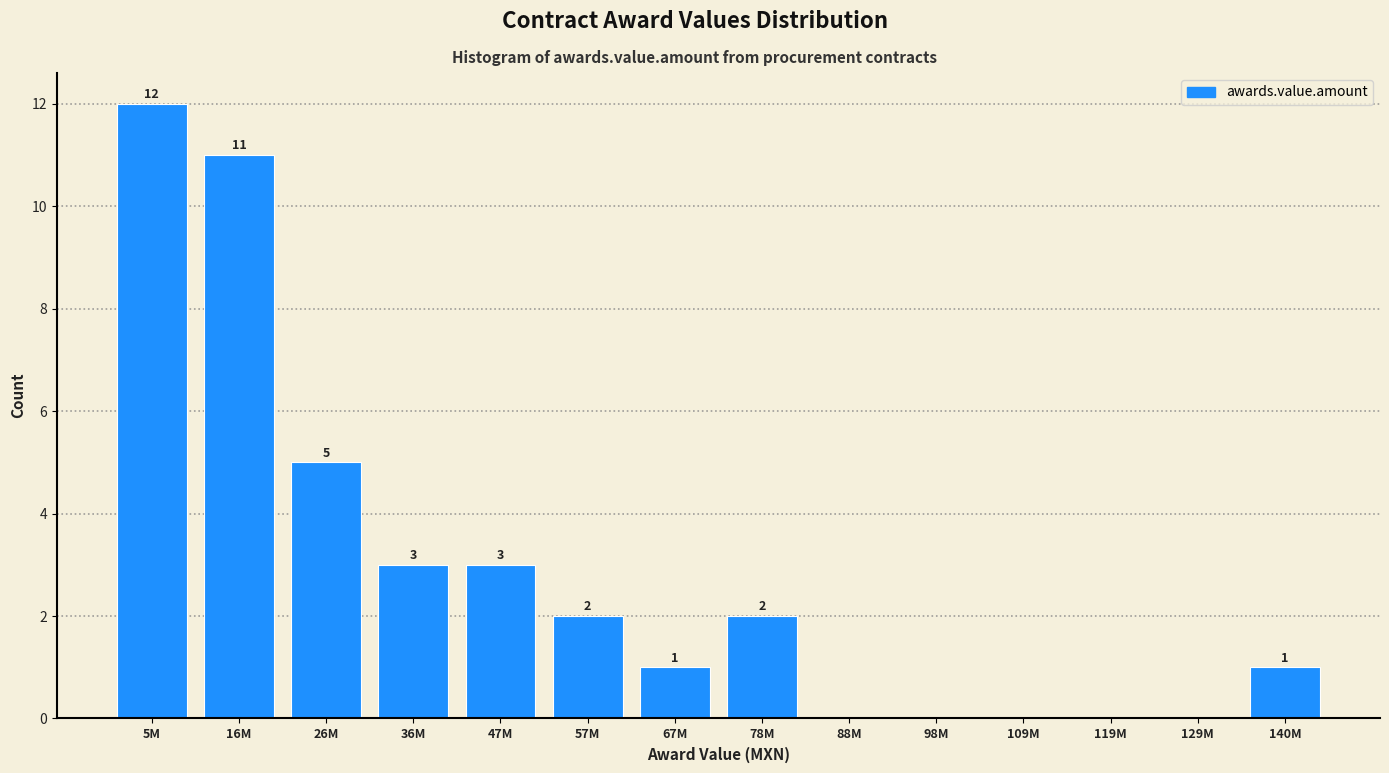

Reading left to right, what are all the values shown in this chart?

5M=12	16M=11	26M=5	36M=3	47M=3	57M=2	67M=1	78M=2	88M=0	98M=0	109M=0	119M=0	129M=0	140M=1